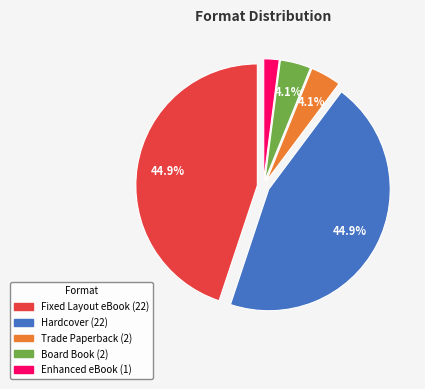

To the nearest percent, what is the combined percentage of Trade Paperback and Enhanced eBook?

6%